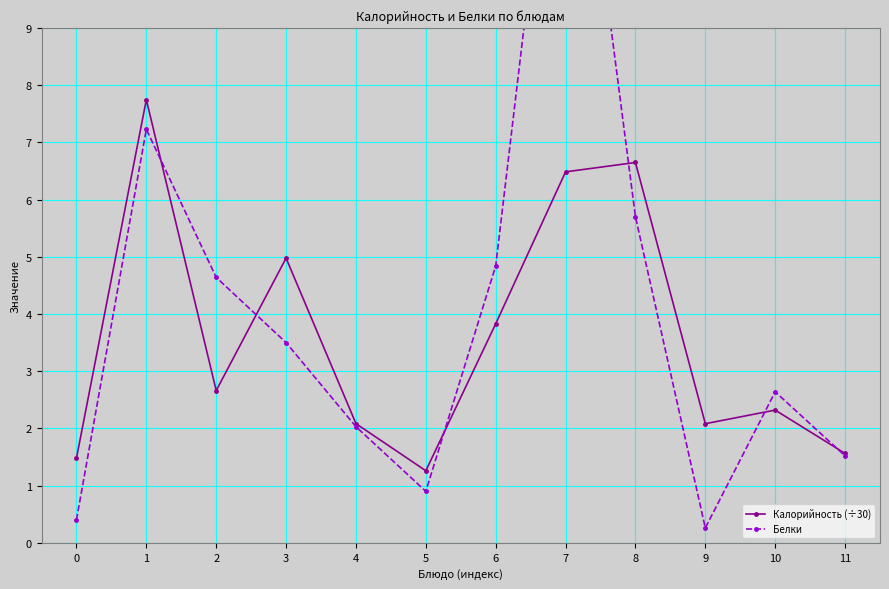

What is the difference between the Калорийность (÷30) values at 10 and 6?

1.5